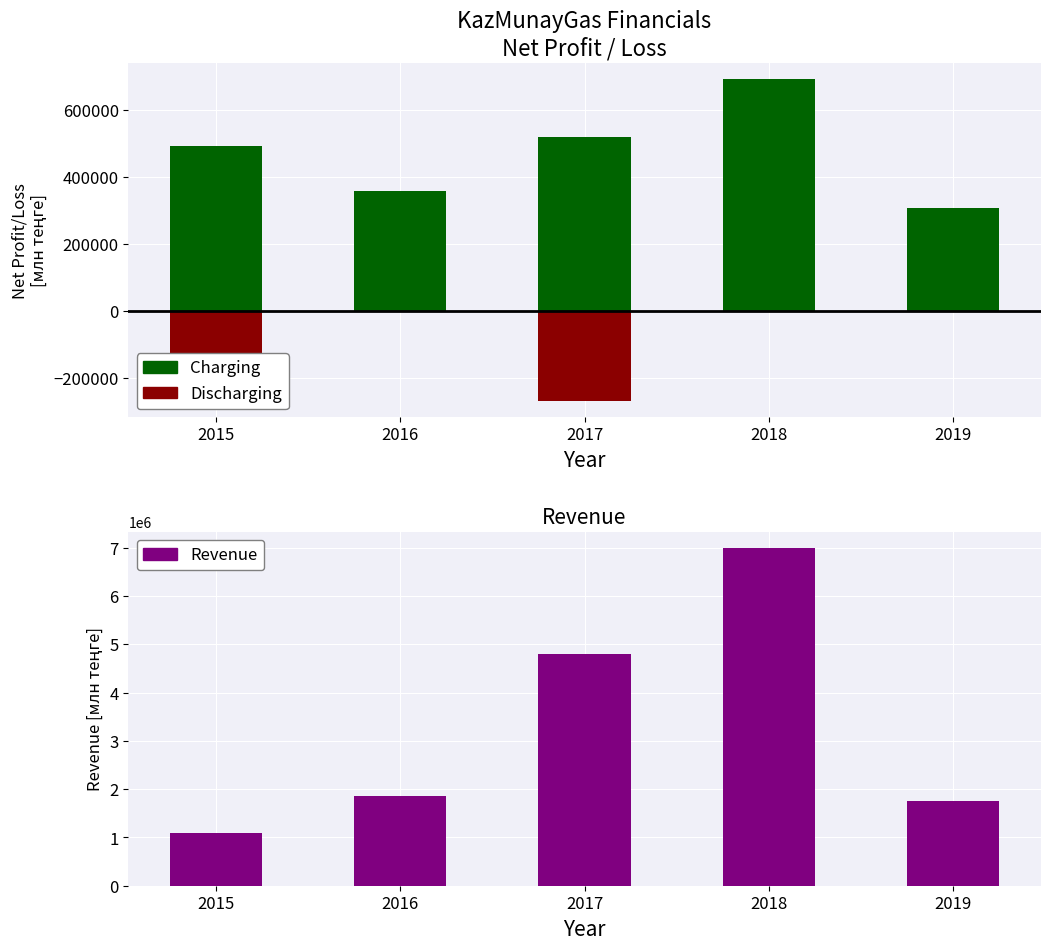

What is the difference between the maximum and minimum values in the Discharging series?

269657.4